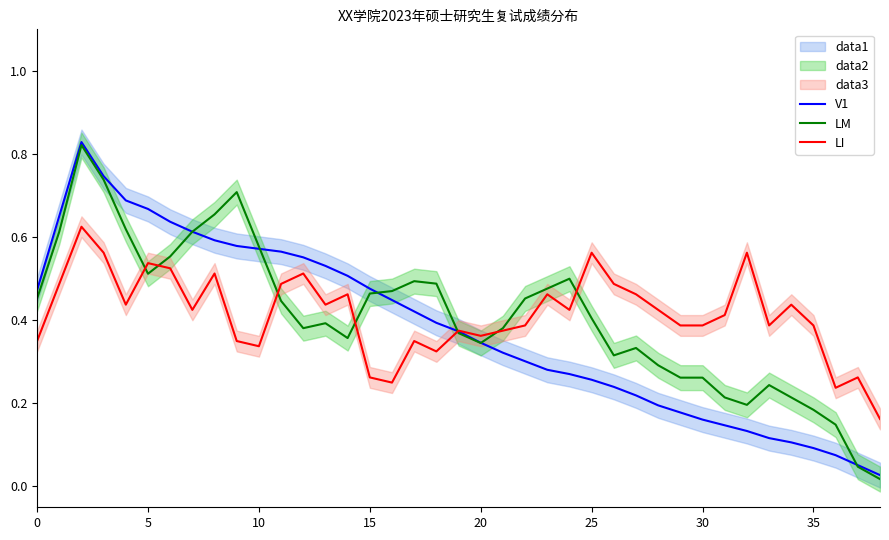

True or false: LI has a value of 0.8 at 5.

False